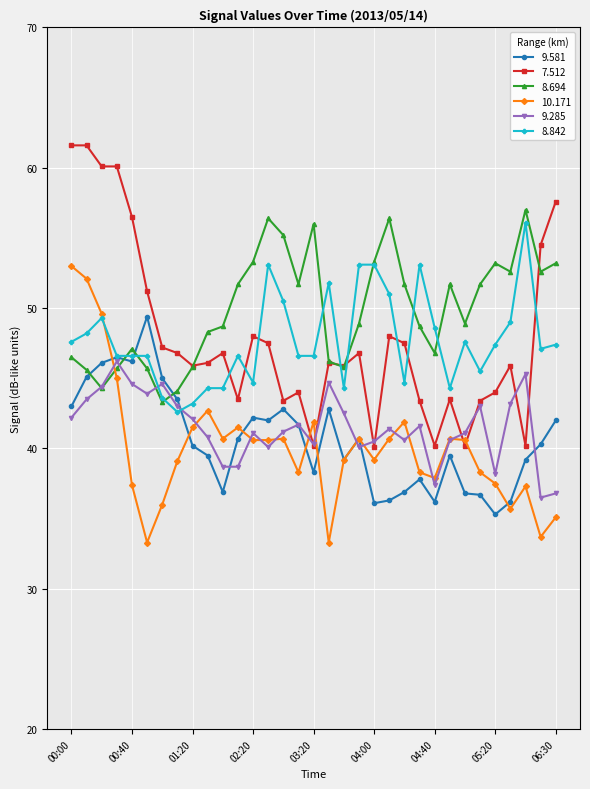

After their last crossing, which series has the higher values: 9.581 or 8.694?

8.694